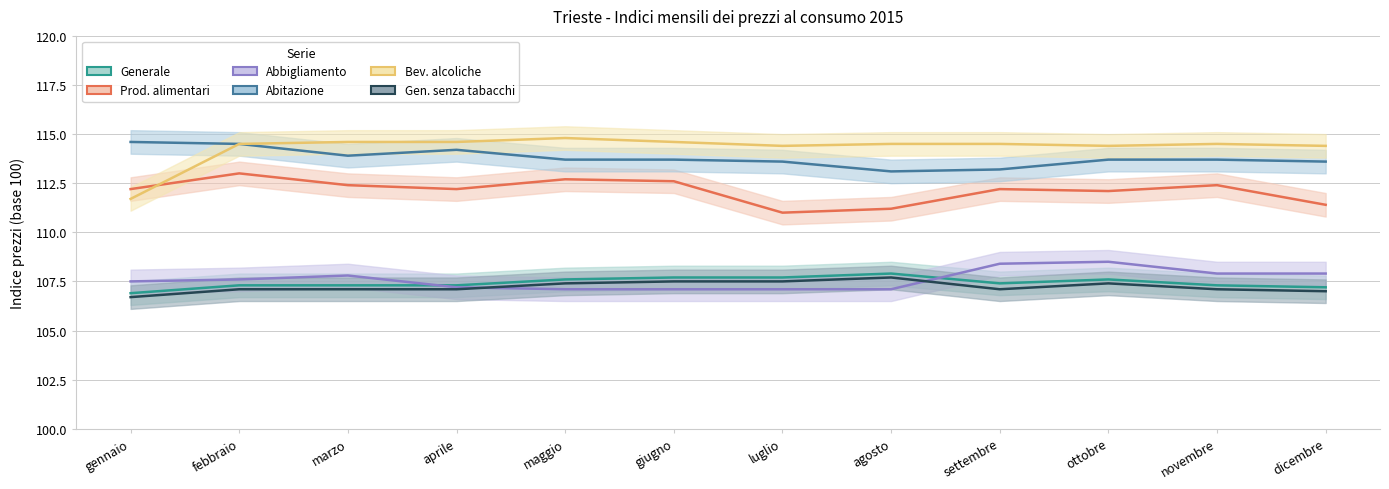

How many distinct data groups are displayed?

6